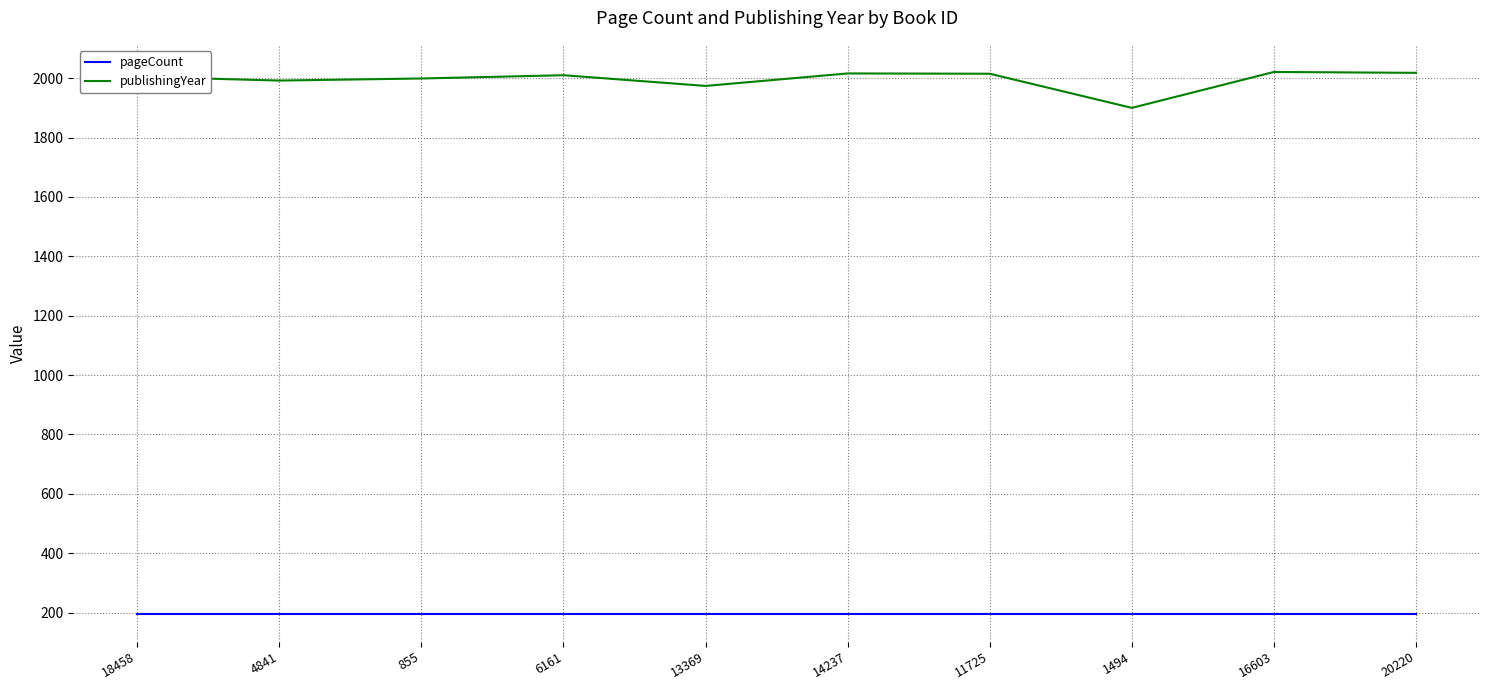

True or false: pageCount and publishingYear cross at least once.

False